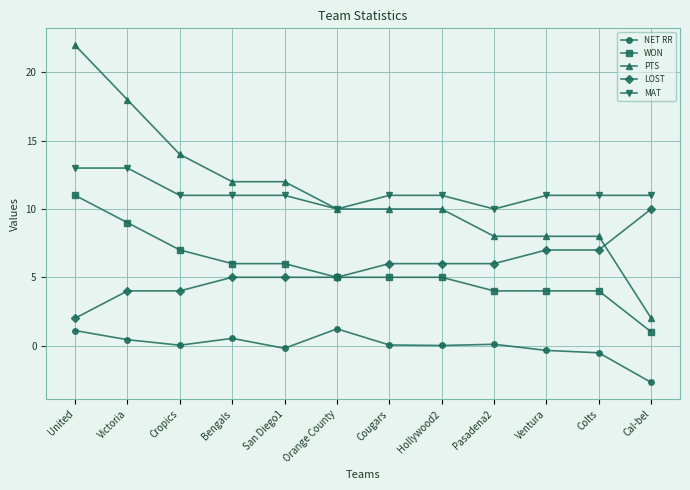

True or false: PTS and NET RR intersect in this chart.

False